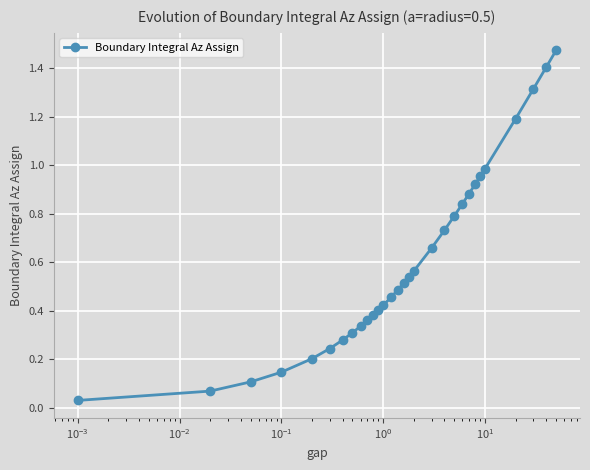

True or false: there are more than 1 points higher than both neighbors.

False